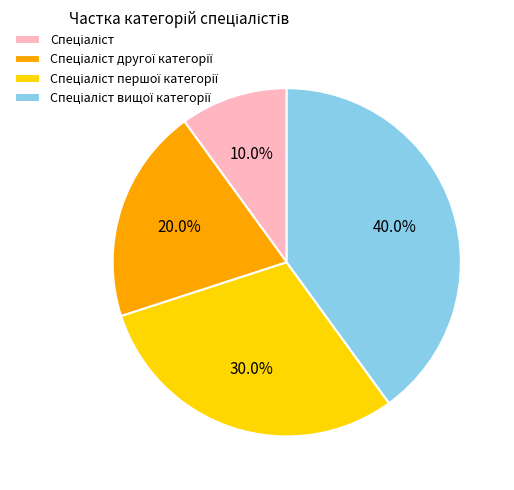

Does any single category account for the majority?

No